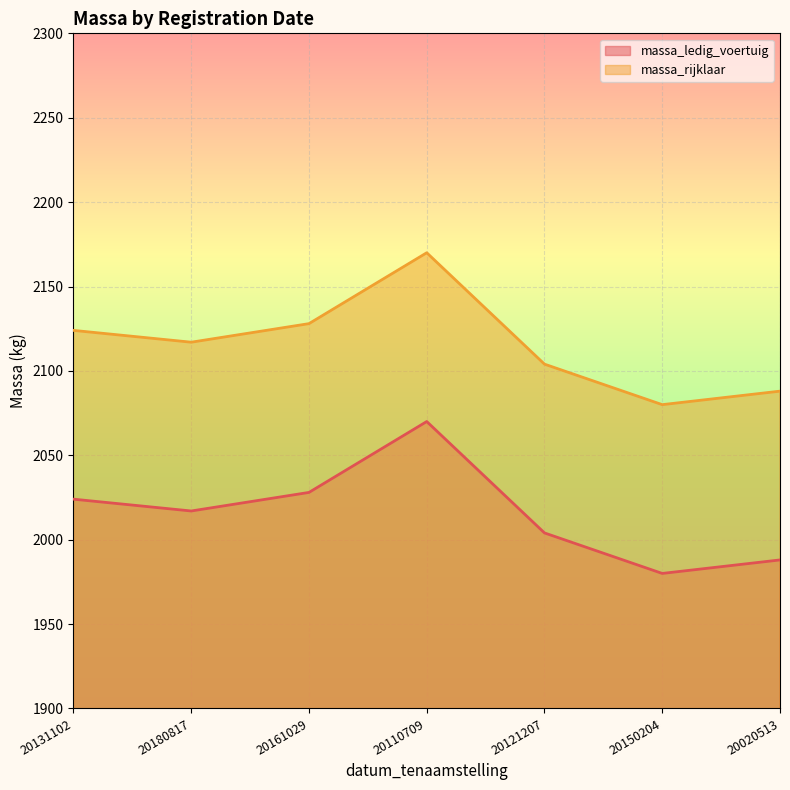

Which series has the largest total across all categories?

massa_rijklaar